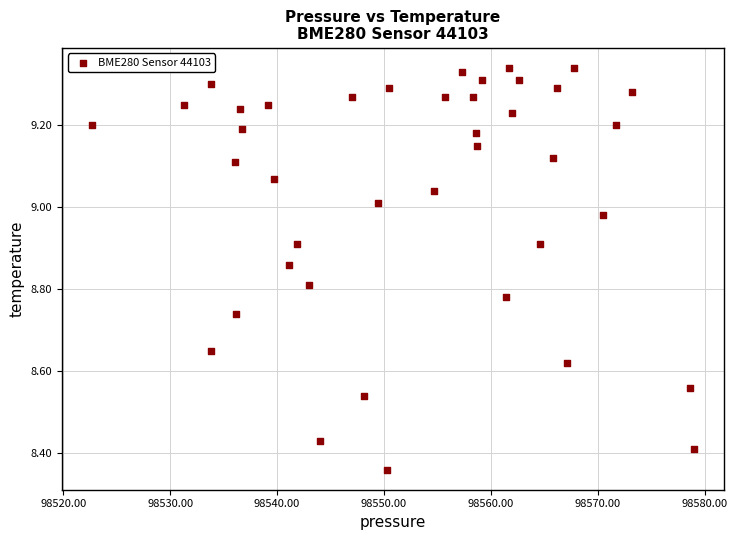

What is the range of X values (max minus min)?

56.3